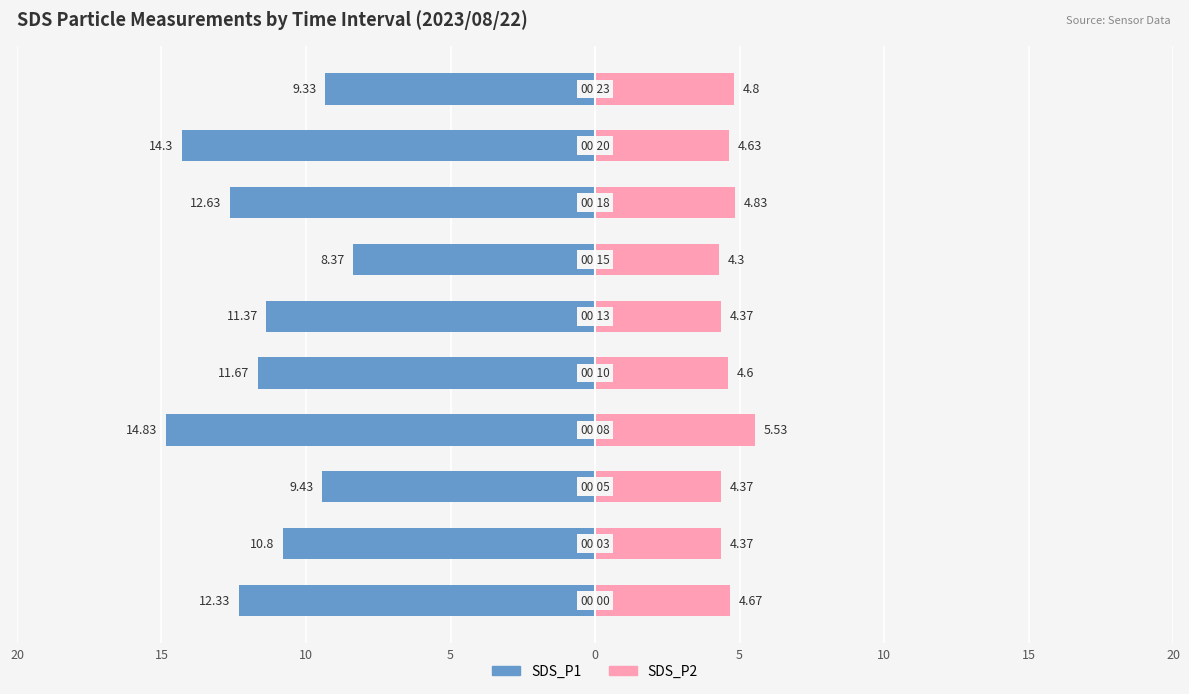

The SDS_P2 series shows 4.4 at 5. True or false?

True